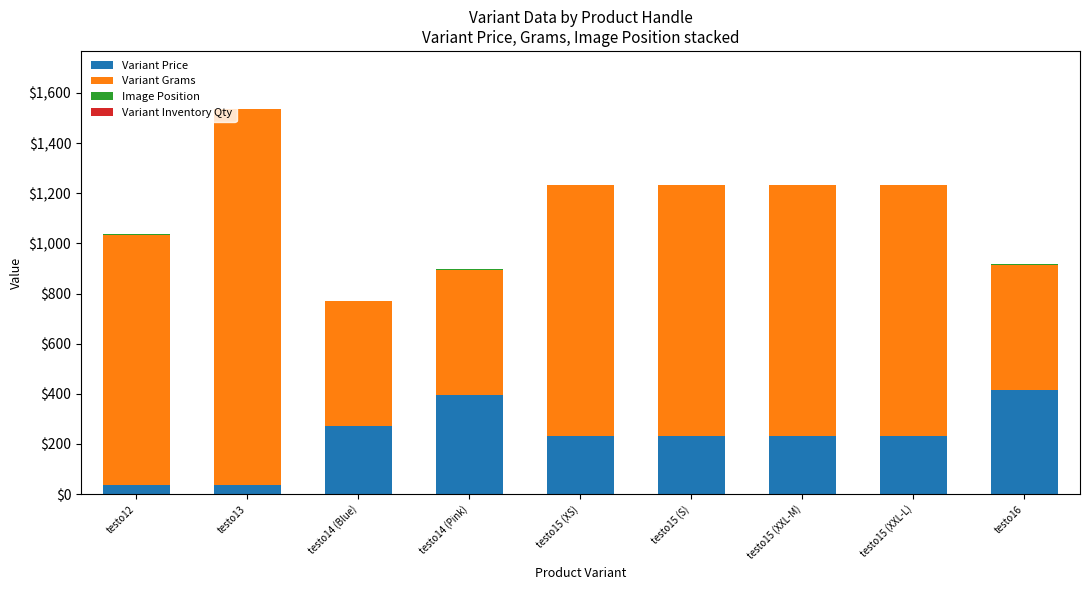

At which category is the sum across all series the highest?

testo13